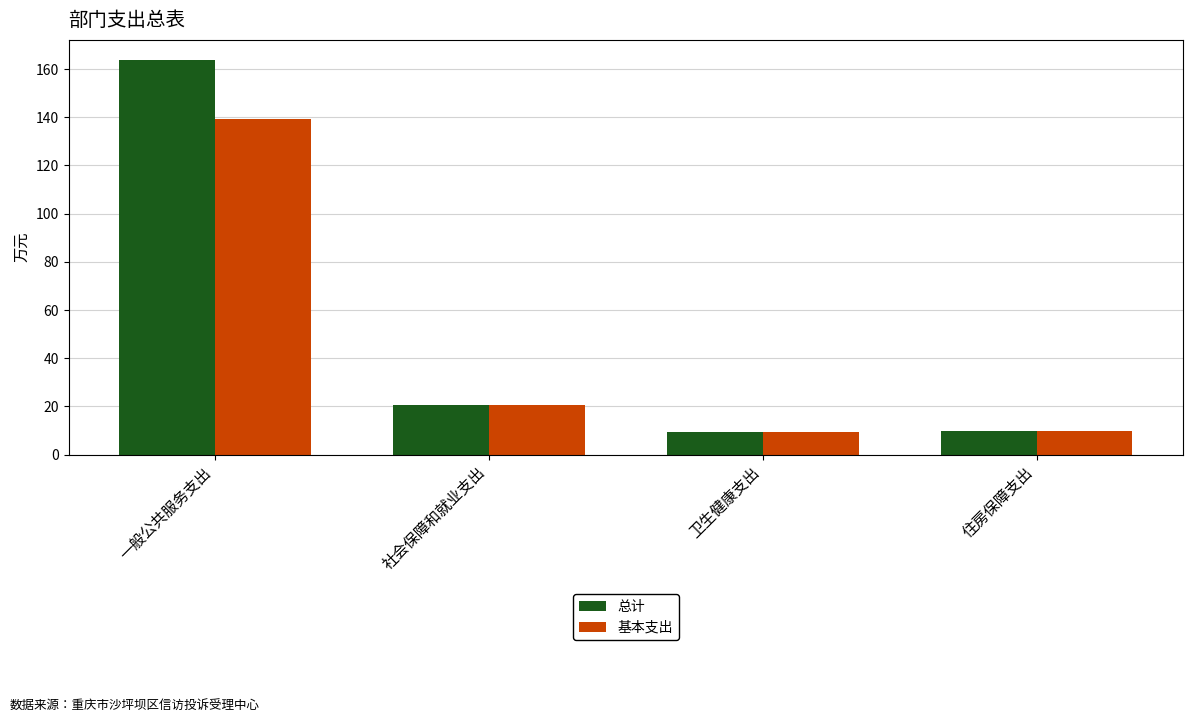

Which series has the largest total across all categories?

总计